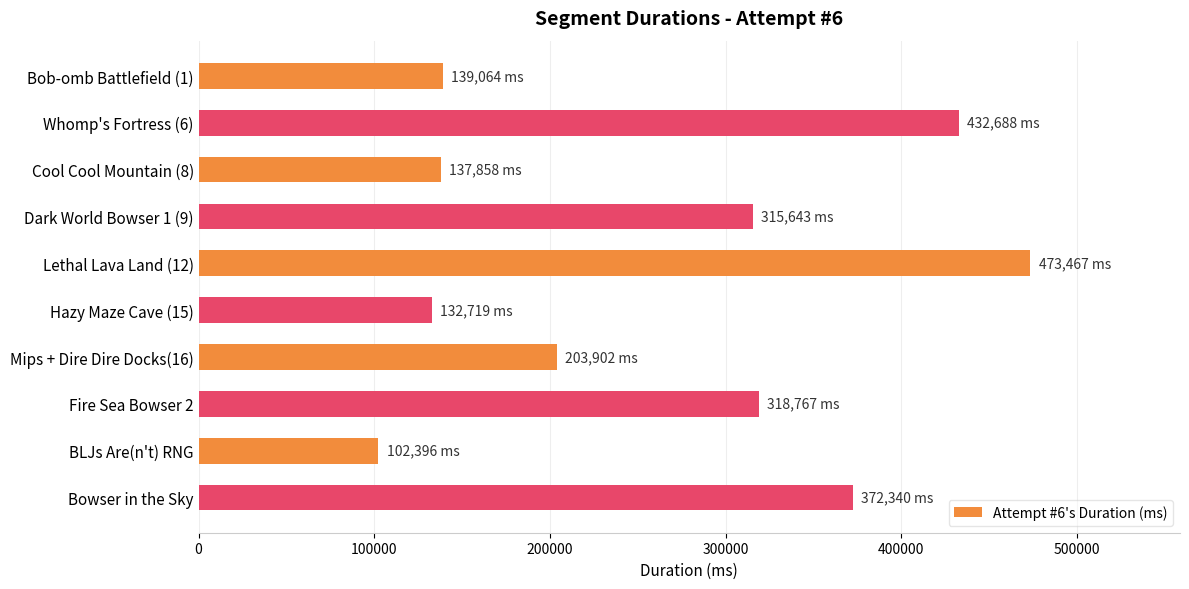

What is the difference between the maximum and minimum values?

371071